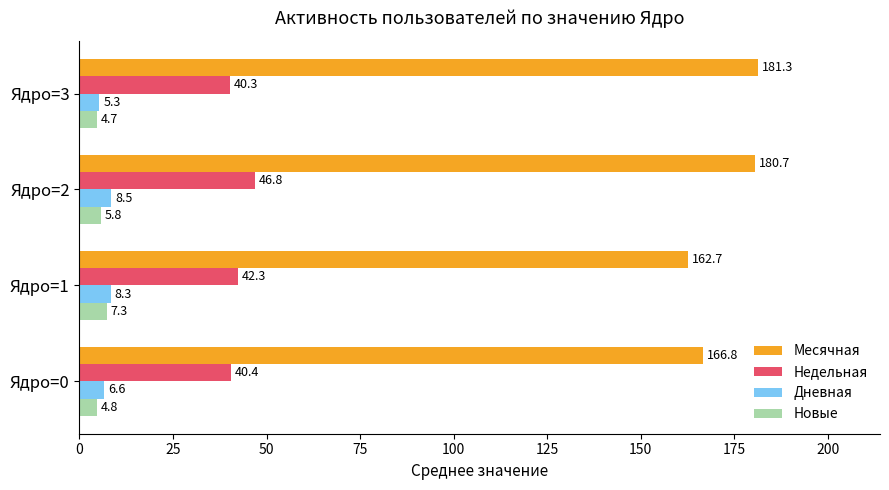

At which category does the chart reach its minimum across all series?

Ядро=3